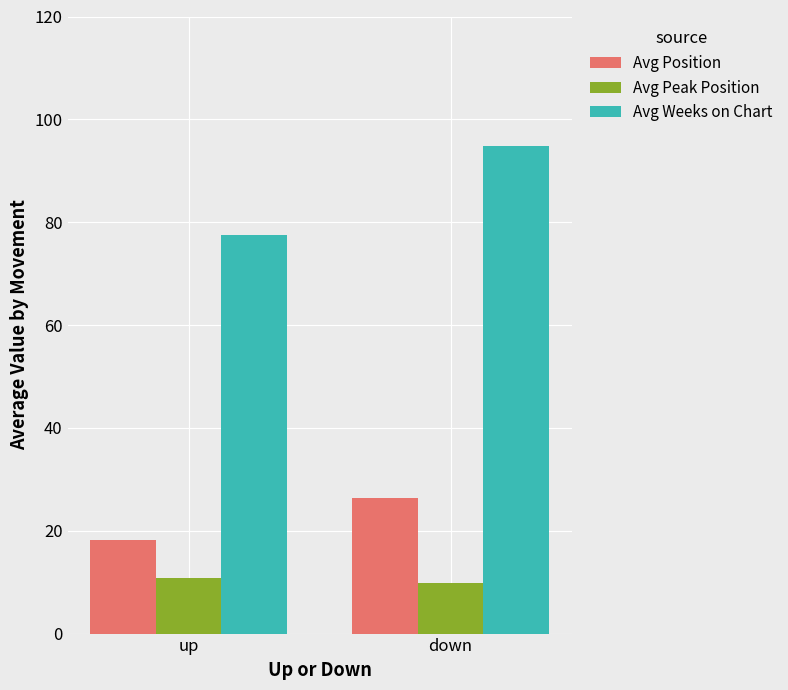

What is the value of the Avg Peak Position bar at the 1st from the left?

10.8